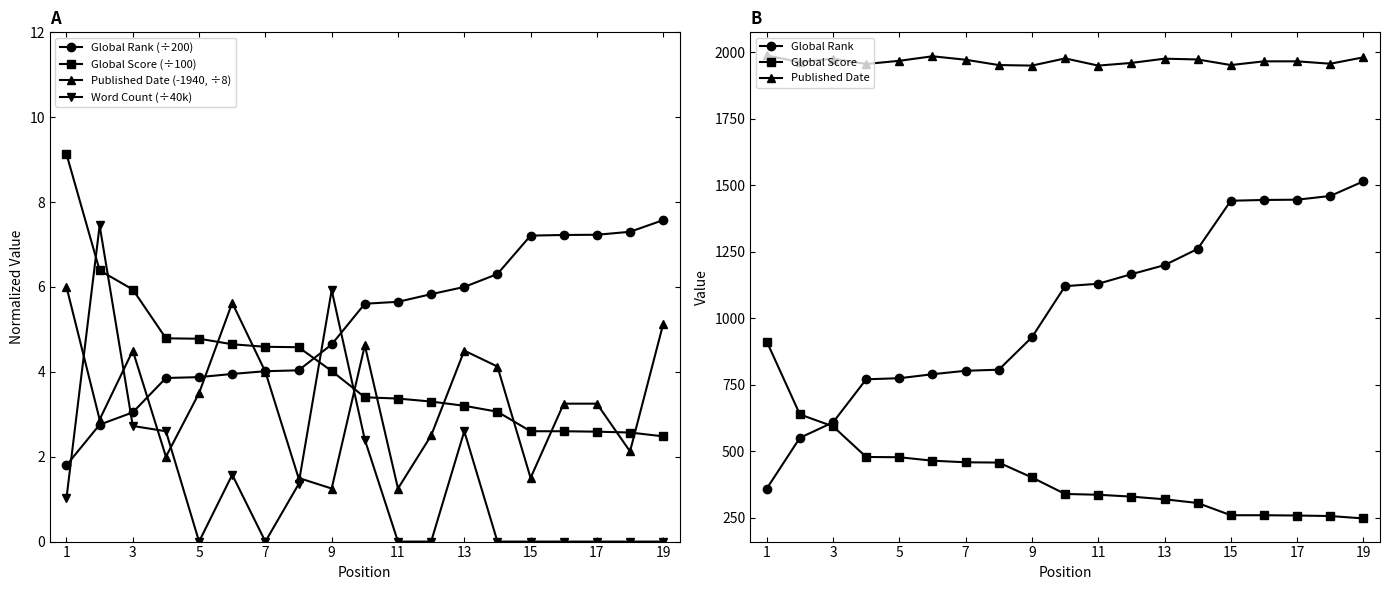

Which has a higher value, 19 or 2?

19